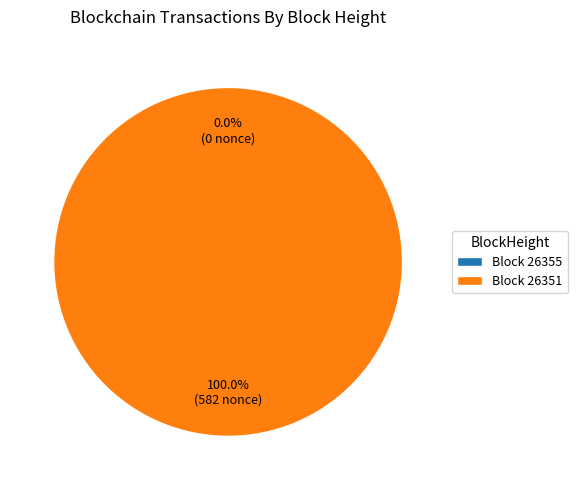

Which slice is the largest?

26351